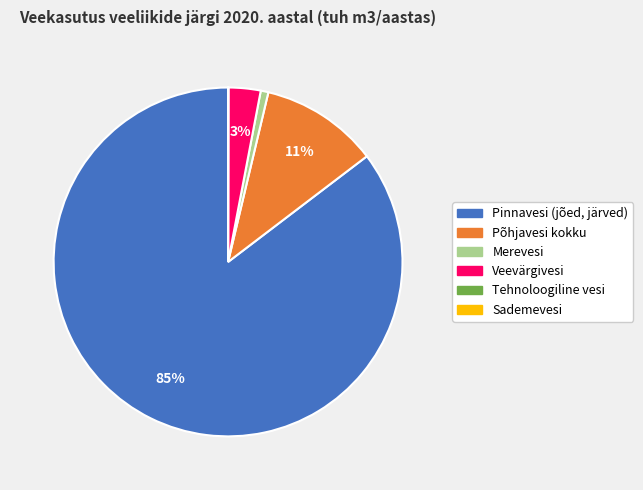

Which category has the biggest portion of the pie?

Pinnavesi (jõed, järved)